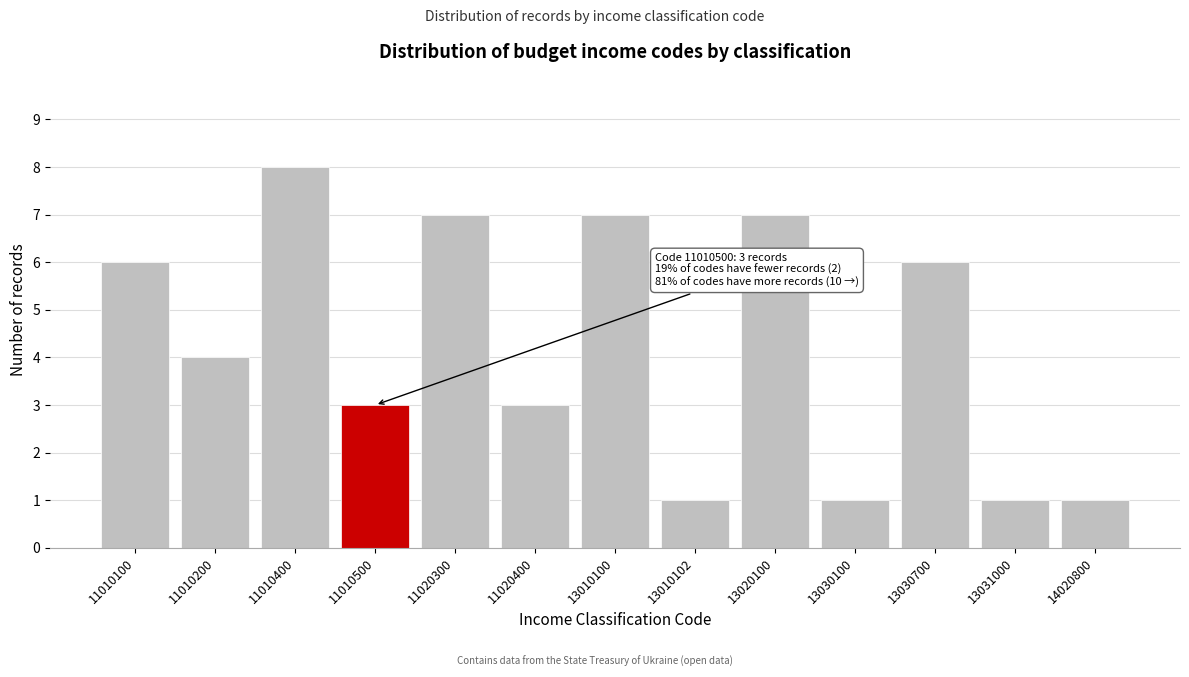

Reading left to right, transcribe all the data shown in this chart.

6	4	8	3	7	3	7	1	7	1	6	1	1